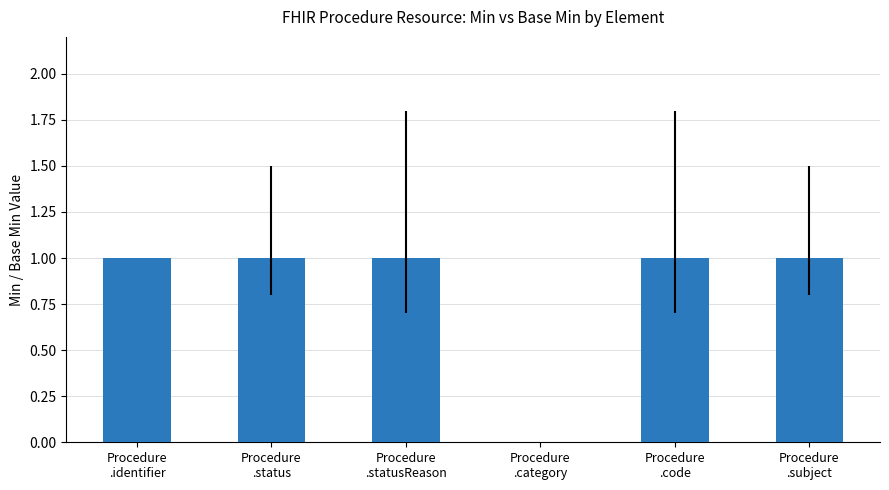

What is the sum of all values?

5